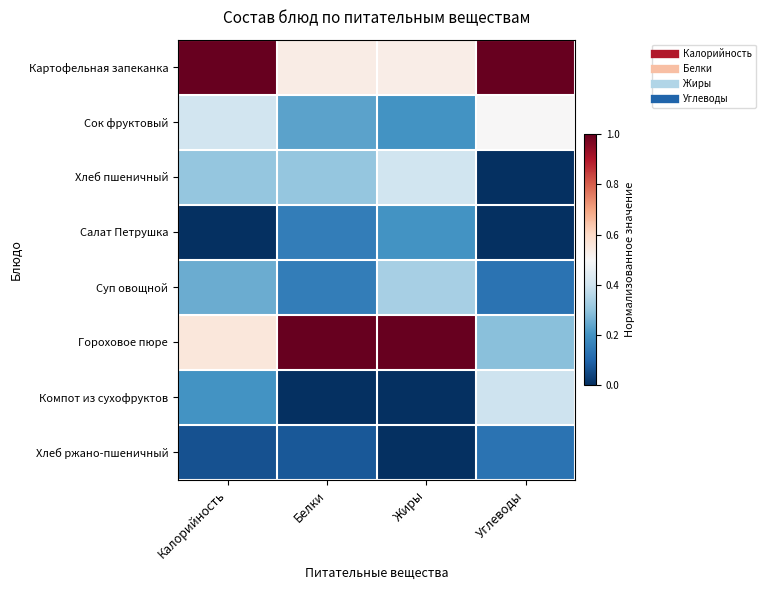

At how many categories does at least one series exceed 0?

4